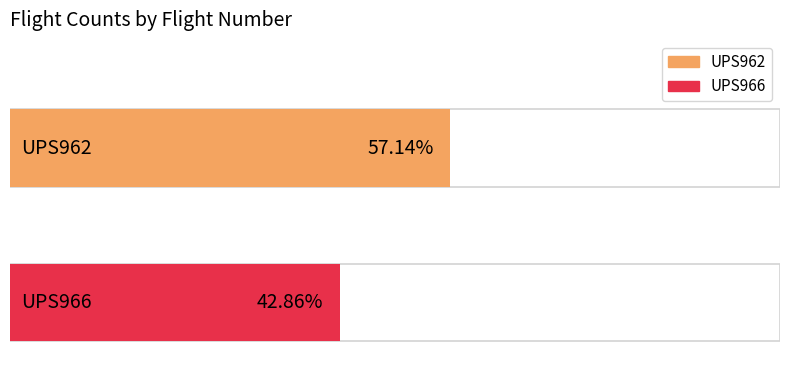

Read the value at UPS962.

8